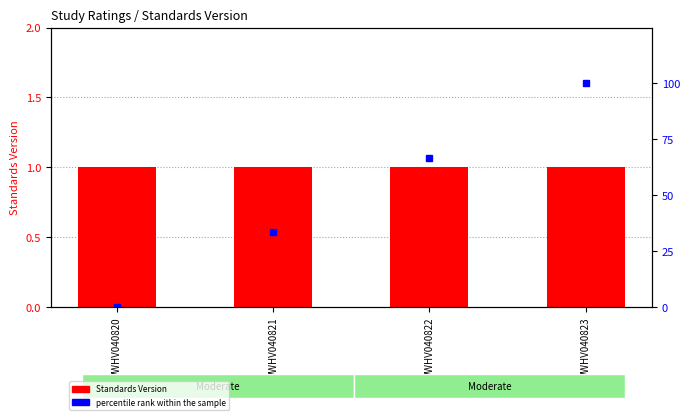

The percentile rank within the sample series shows -32.7 at WWHV040820. True or false?

False